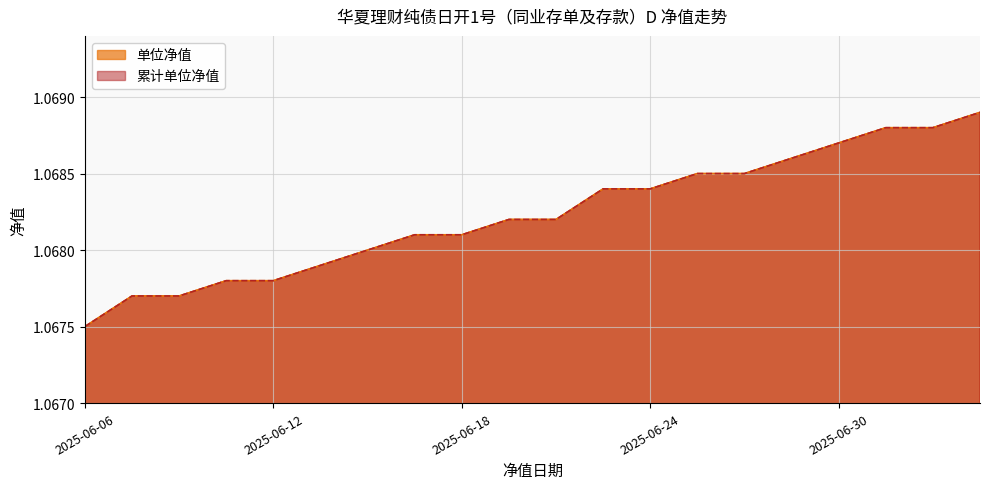

True or false: 累计单位净值 has more than 1 interior local peaks.

False